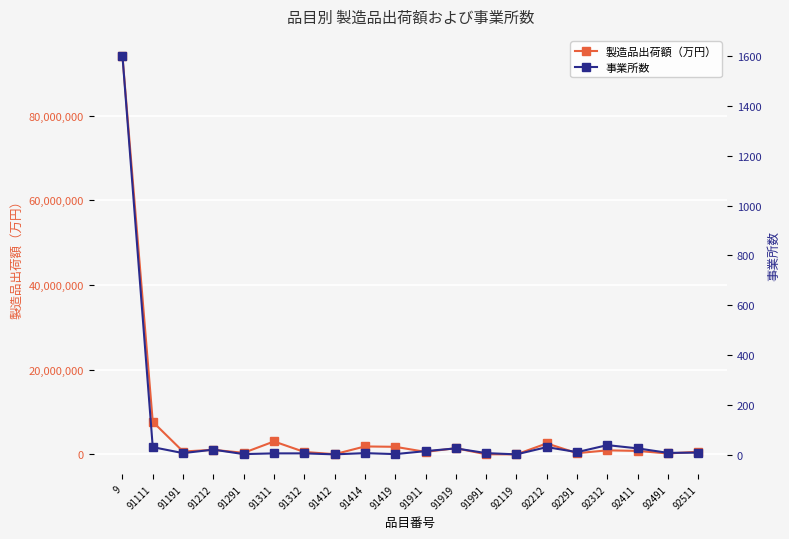

How many lines are shown in the chart?

2